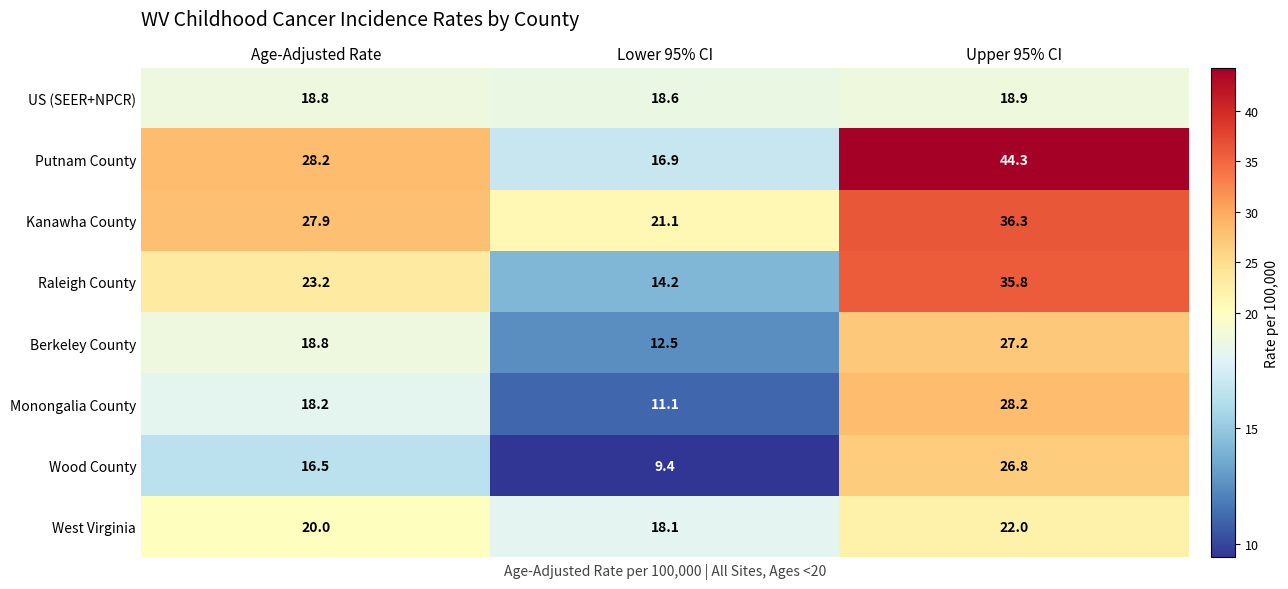

What is the total value across all series at Age-Adjusted Rate?

171.6